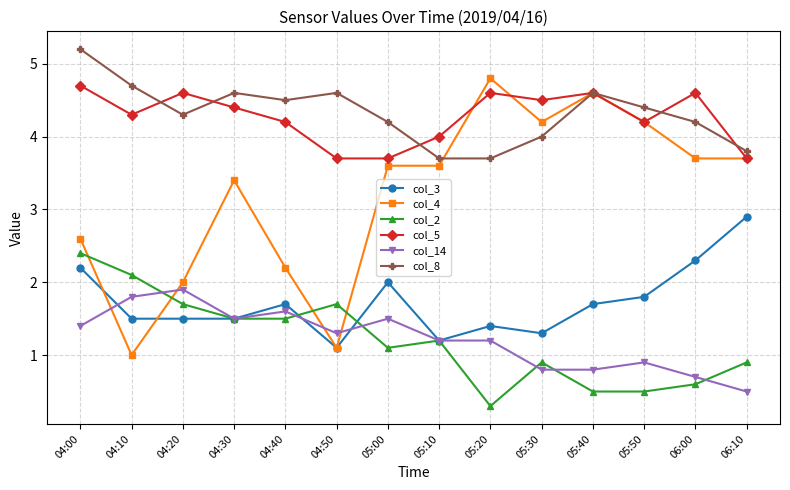

Rank the series at 04:40 from highest to lowest value.

col_8, col_5, col_4, col_3, col_14, col_2